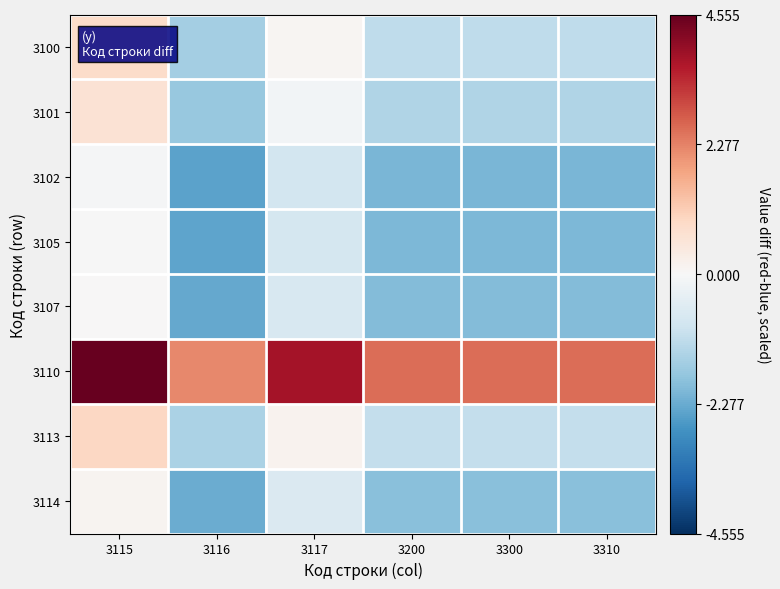

How many distinct data groups are displayed?

8